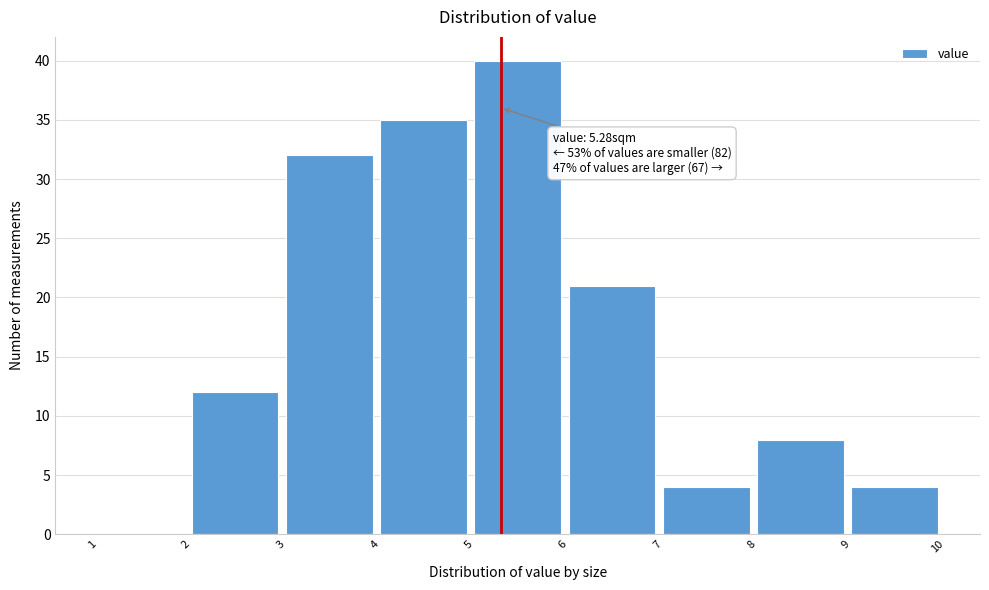

Over which range of the x-axis is the bar tallest?

5 to 6